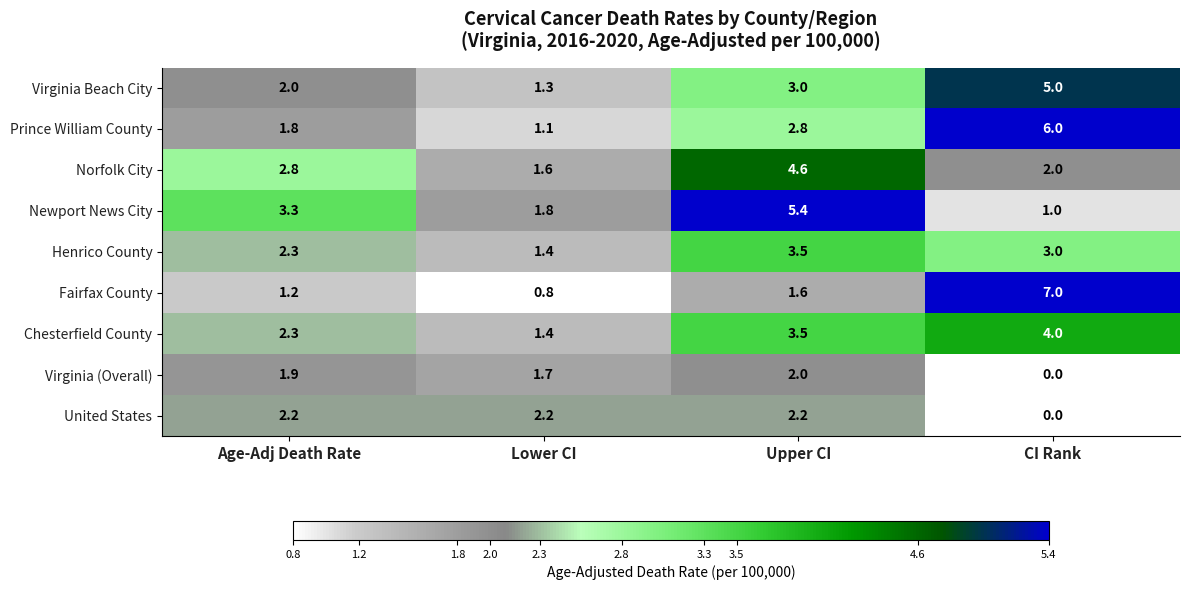

What is the sum of the Henrico County values at Lower CI and Age-Adj Death Rate?

3.7